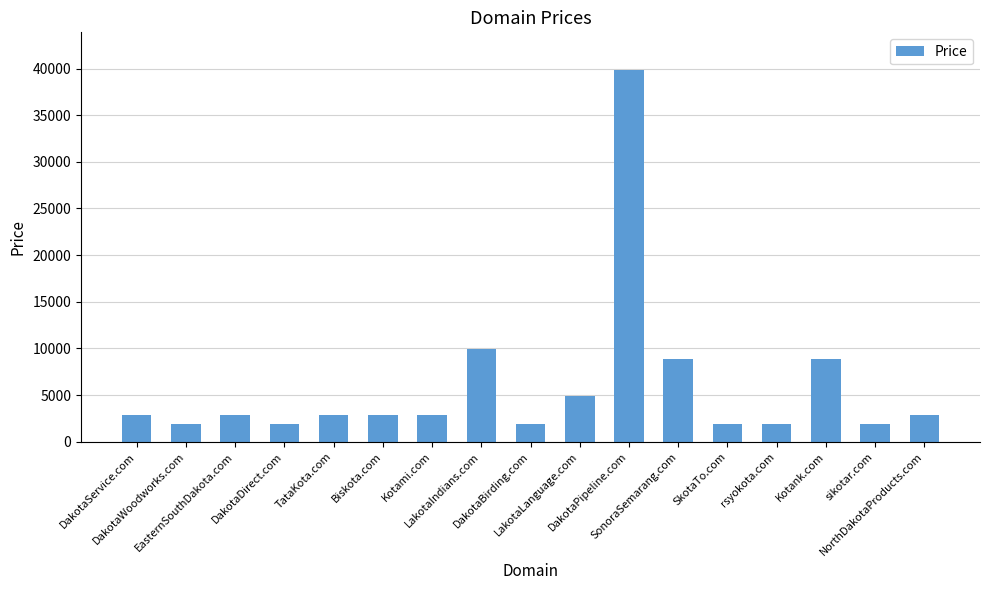

The chart shows a value of 4888 at LakotaLanguage.com. True or false?

True